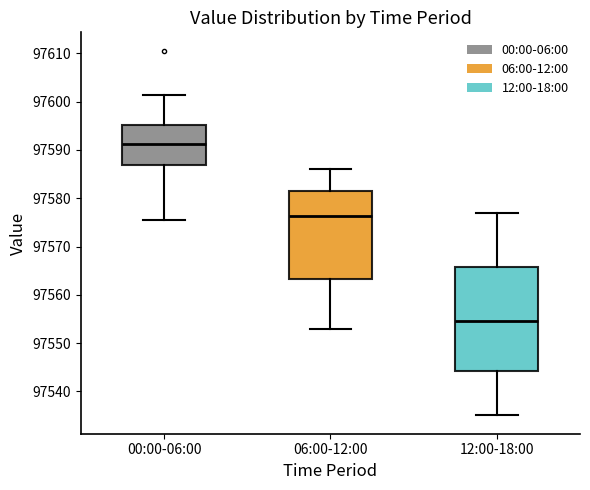

Reading left to right, transcribe this box plot: for each box, give where its median line is, the range the box spans, and where its two whiskers end, as read against the y-axis. The values are not printed on the chart, so give them approximately, as read against the axis.

00:00-06:00: median 97591, box 97587 to 97595, whiskers 97576 to 97601
06:00-12:00: median 97576, box 97563 to 97581, whiskers 97553 to 97586
12:00-18:00: median 97555, box 97544 to 97566, whiskers 97535 to 97577